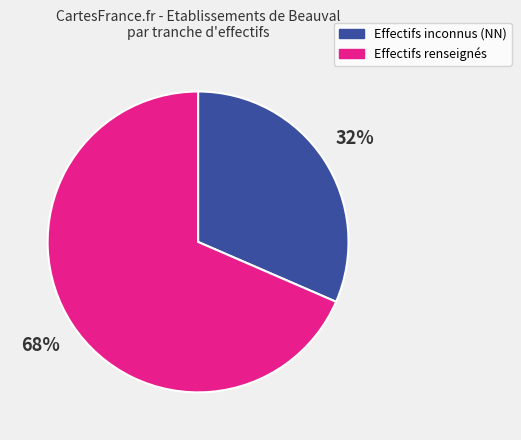

To the nearest percent, what is the combined percentage of Effectifs renseignés and Effectifs inconnus (NN)?

100%